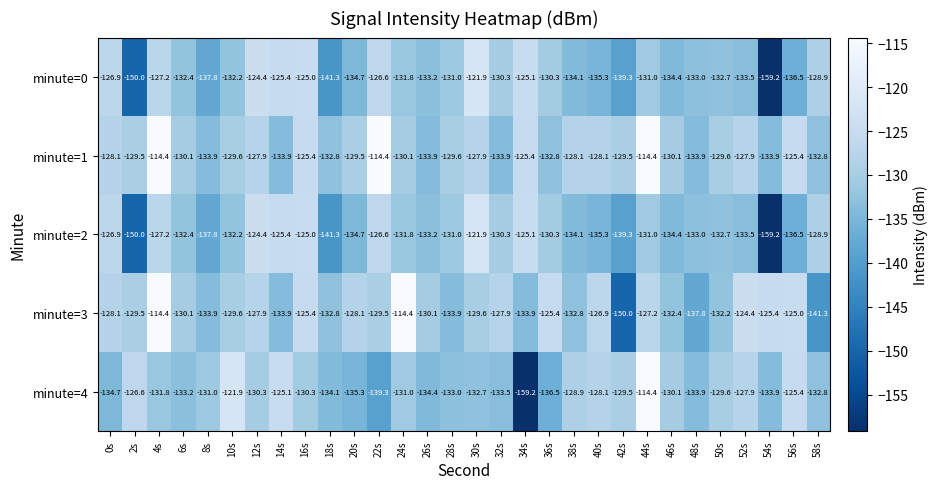

Is it true that minute=4 equals -136.5 at 36s?

True